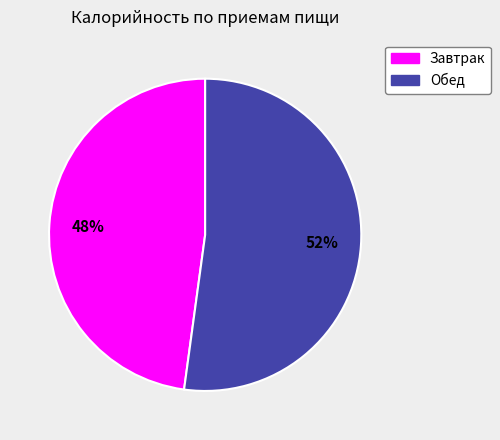

Which category has the smallest portion of the pie?

Завтрак